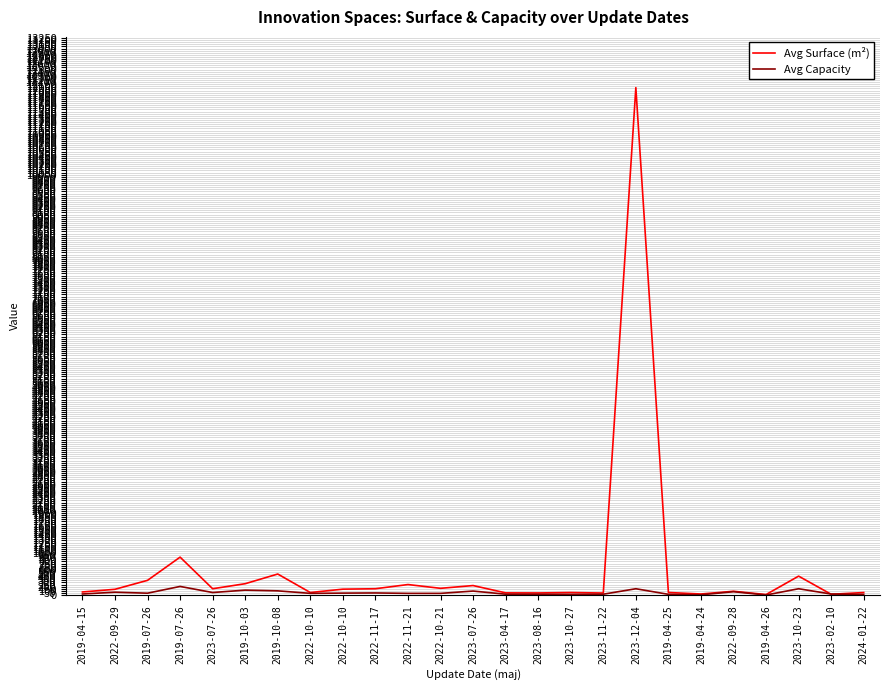

How many distinct data groups are displayed?

2